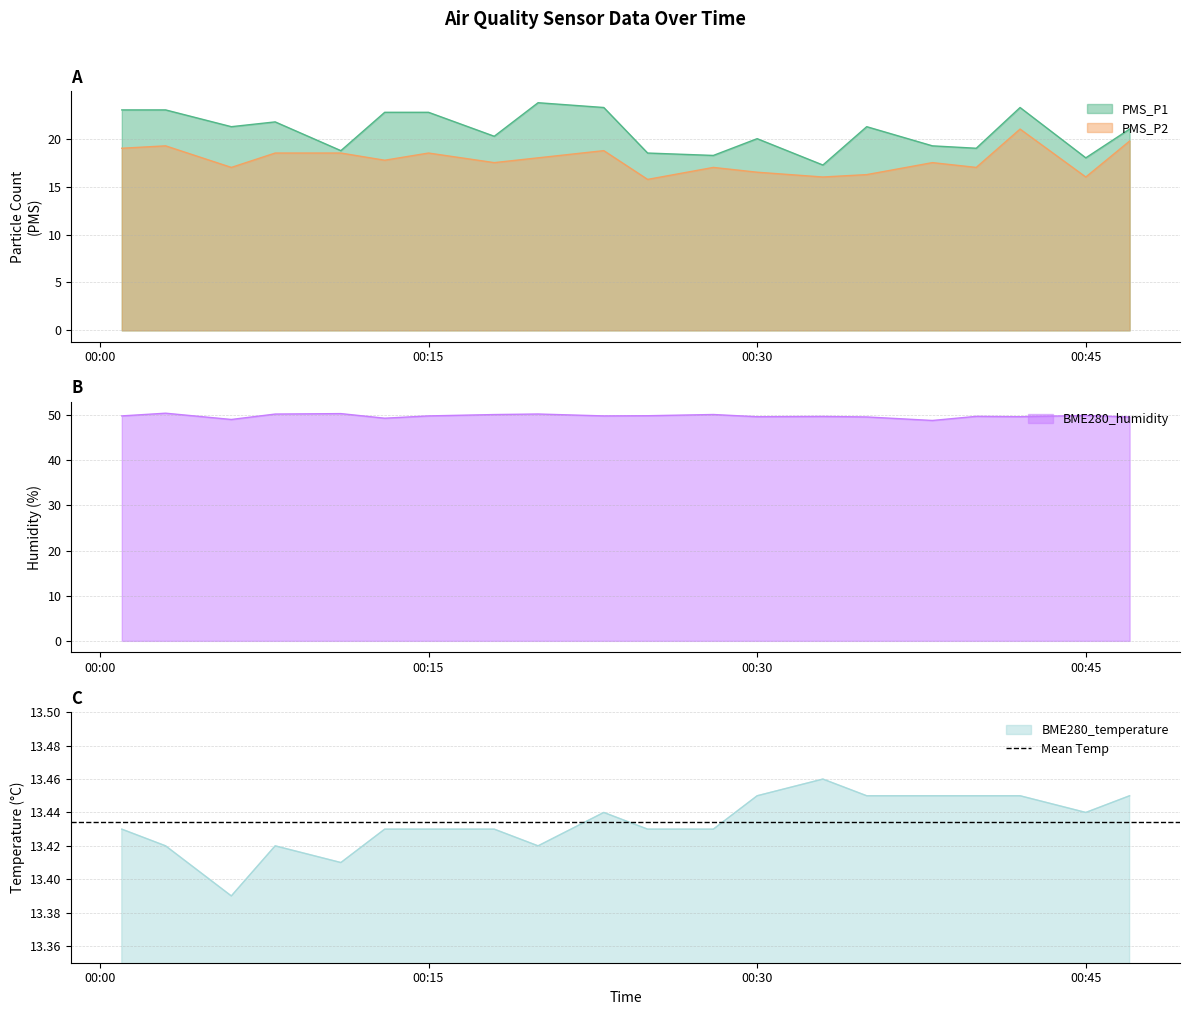

How many lines are shown in the chart?

4